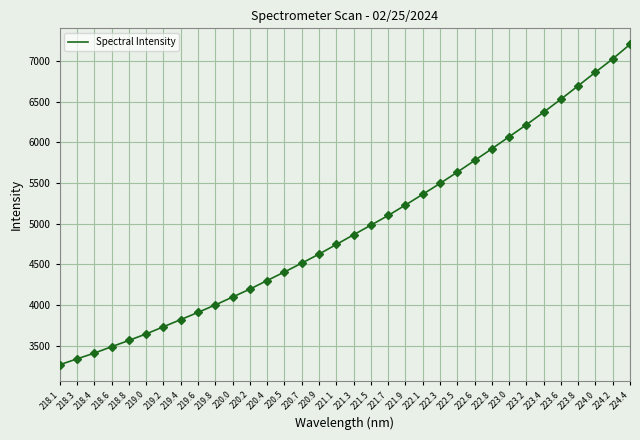

List the labels in order of value, largest first.

224.4, 224.2, 224.0, 223.8, 223.6, 223.4, 223.2, 223.0, 222.8, 222.6, 222.5, 222.3, 222.1, 221.9, 221.7, 221.5, 221.3, 221.1, 220.9, 220.7, 220.5, 220.4, 220.2, 220.0, 219.8, 219.6, 219.4, 219.2, 219.0, 218.8, 218.6, 218.4, 218.3, 218.1